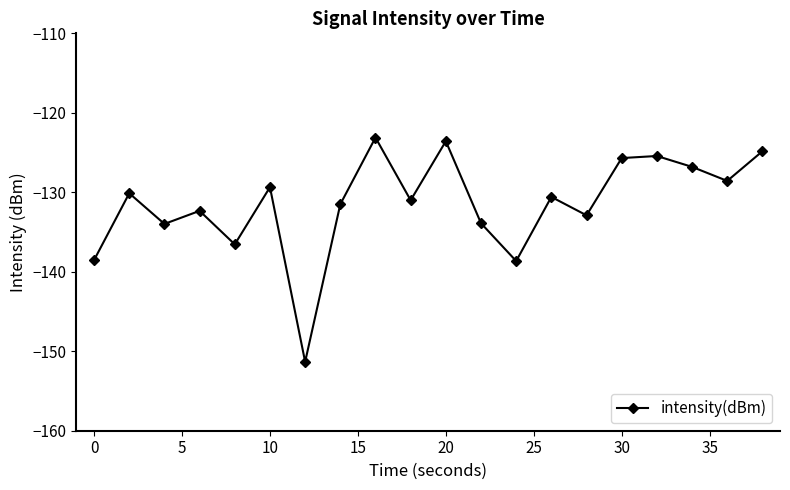

What is the value of the 12th point from the left?

-133.9